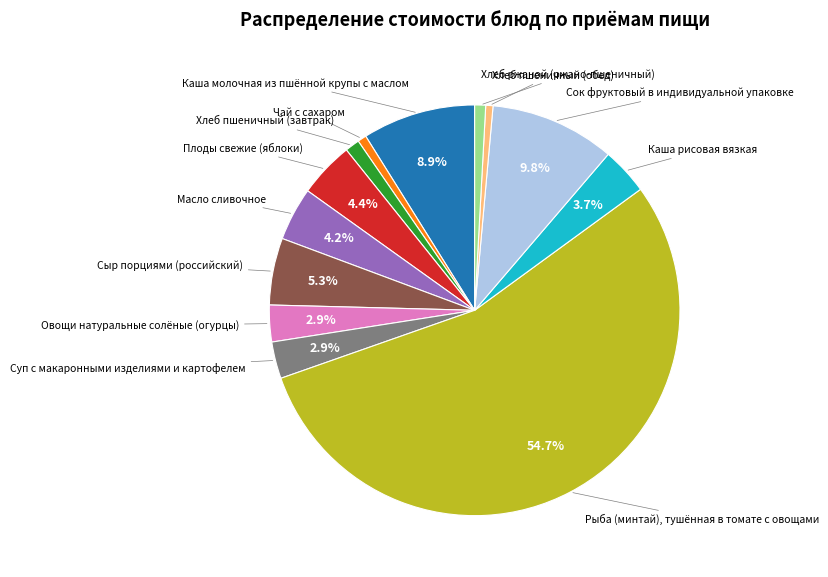

Does any single category account for the majority?

Yes